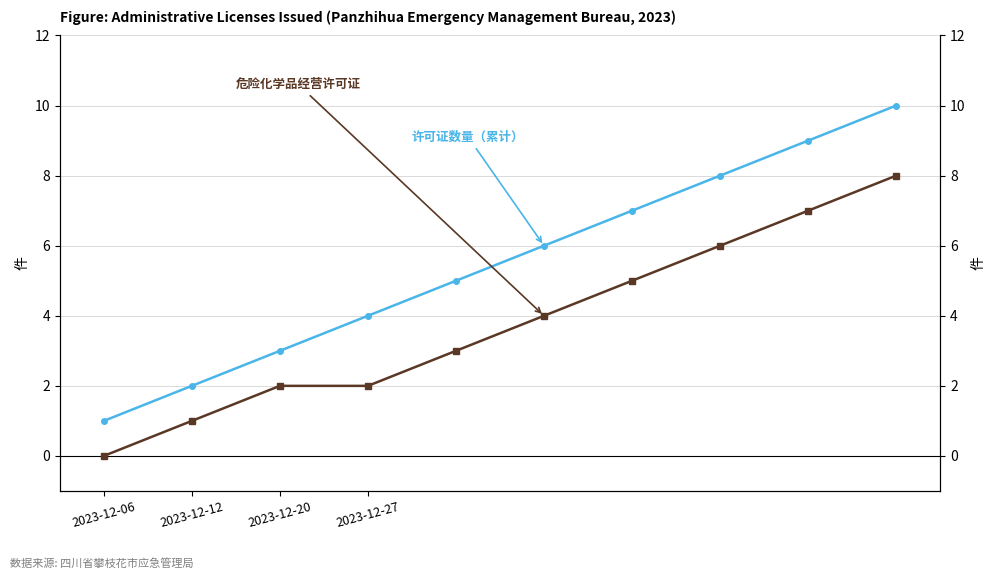

At which category is the sum across all series the highest?

9